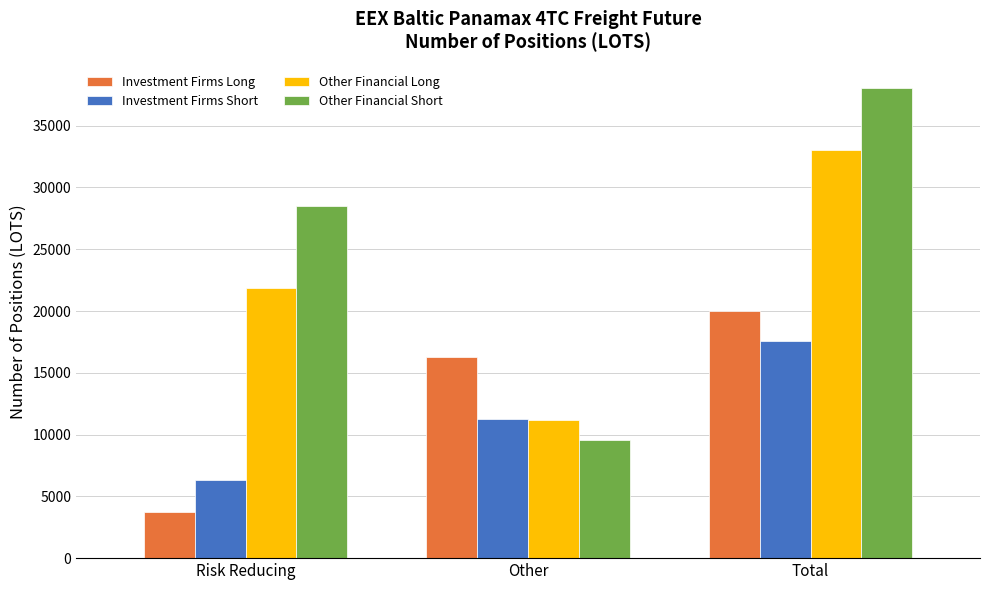

What is the value of the Other Financial Short bar at the 2nd from the left?

9535.6